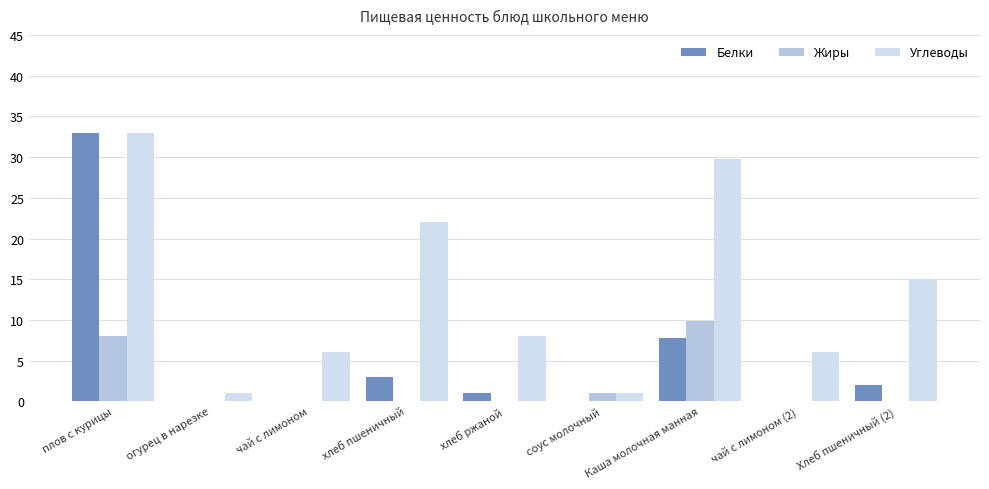

What are all the series names shown in the legend?

Белки, Жиры, Углеводы